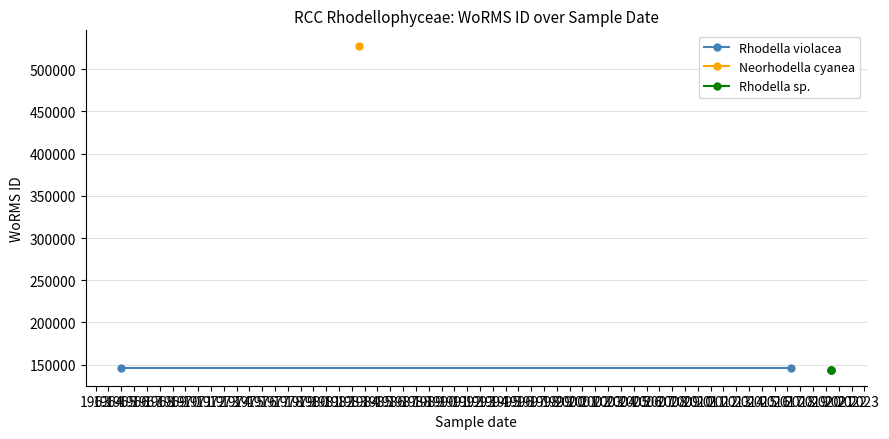

What is the sum of the values at 01-01-1965 and 19-04-2017?

291580